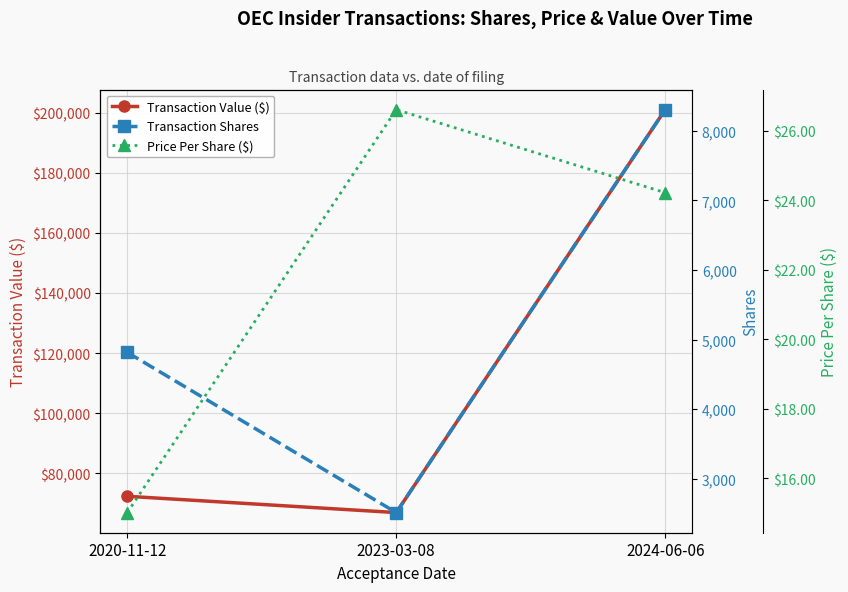

What is the maximum value shown in the chart?

201075.0